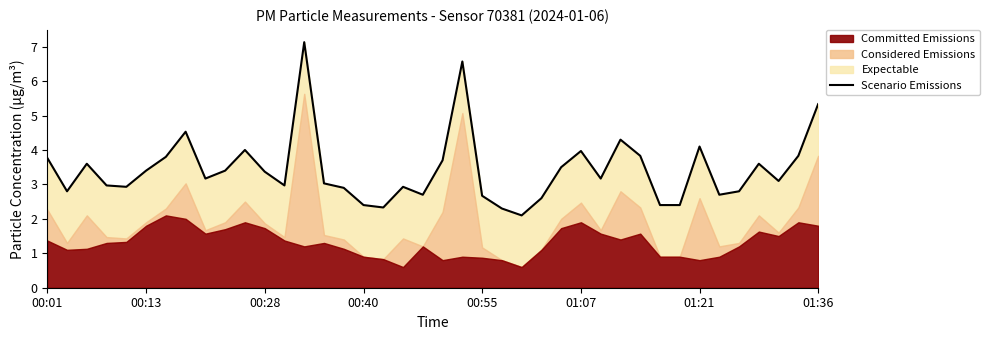

How many points are lower than both their immediate neighbors (excluding endpoints)?

10